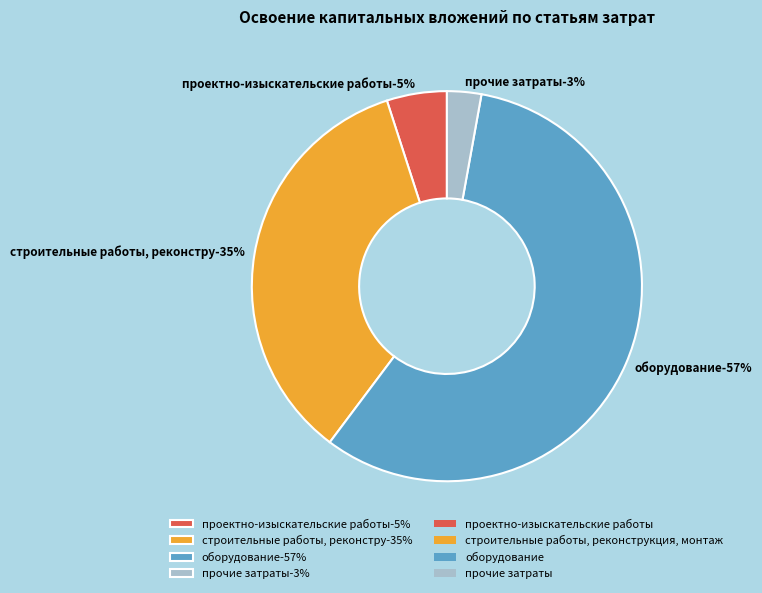

Approximately how many times larger is the value at оборудование compared to строительные работы, реконструкция, монтаж?

1.7